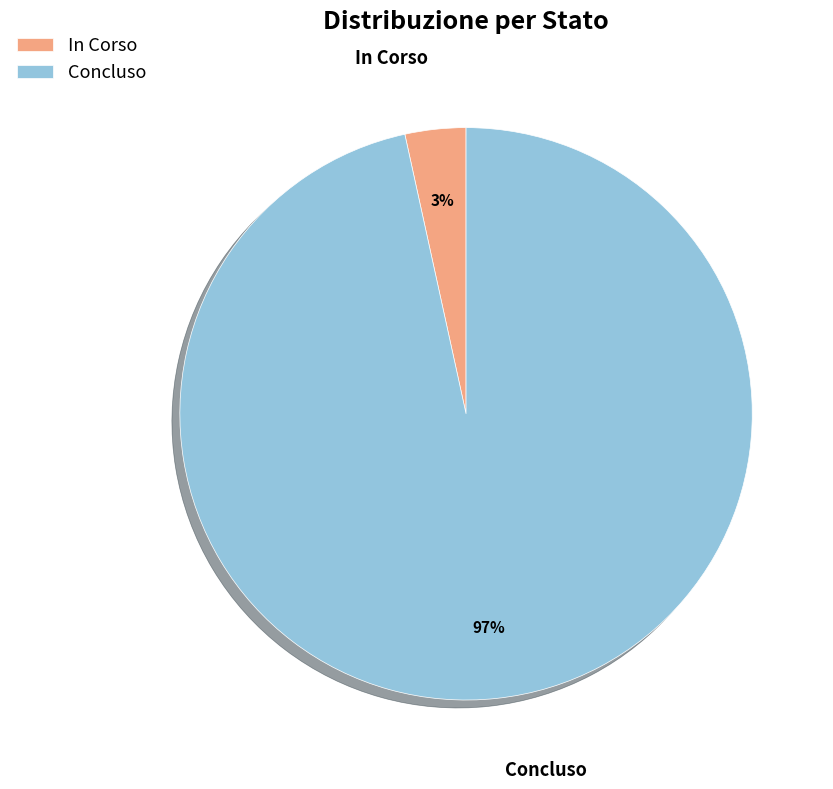

Which has a higher value, Concluso or In Corso?

Concluso